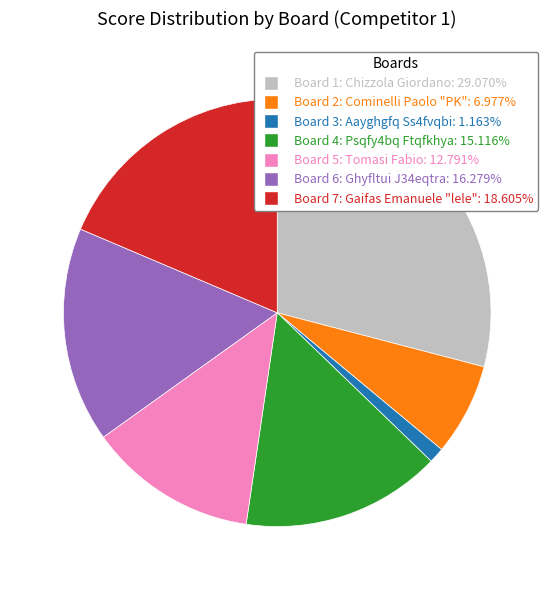

Does any single category account for the majority?

No